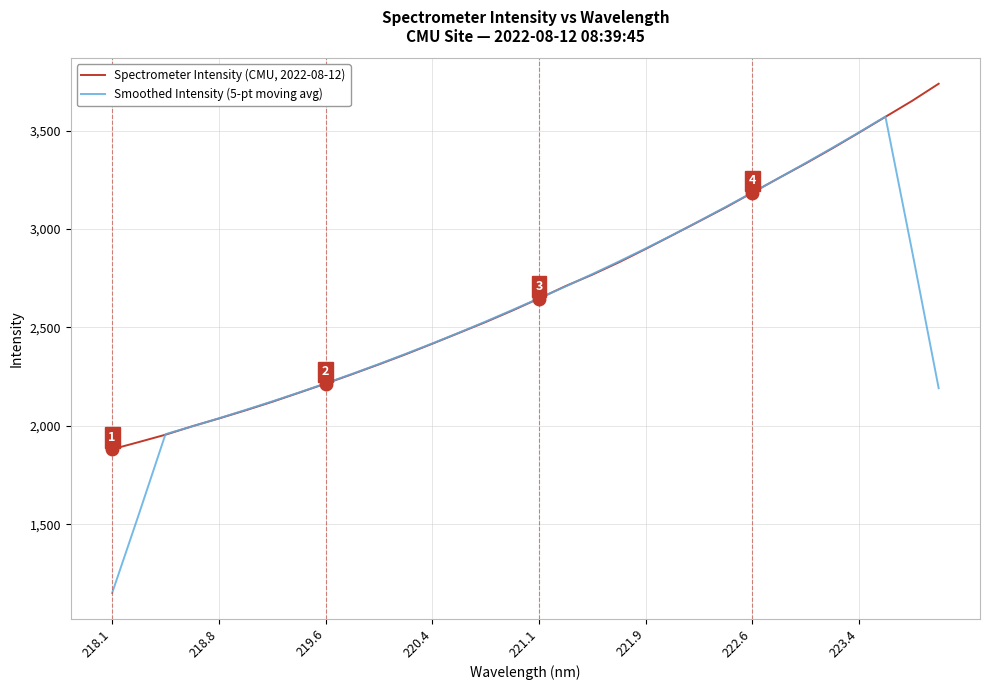

Rank the series by their average value, from lowest to highest.

Smoothed Intensity (5-pt moving avg), Spectrometer Intensity (CMU, 2022-08-12)